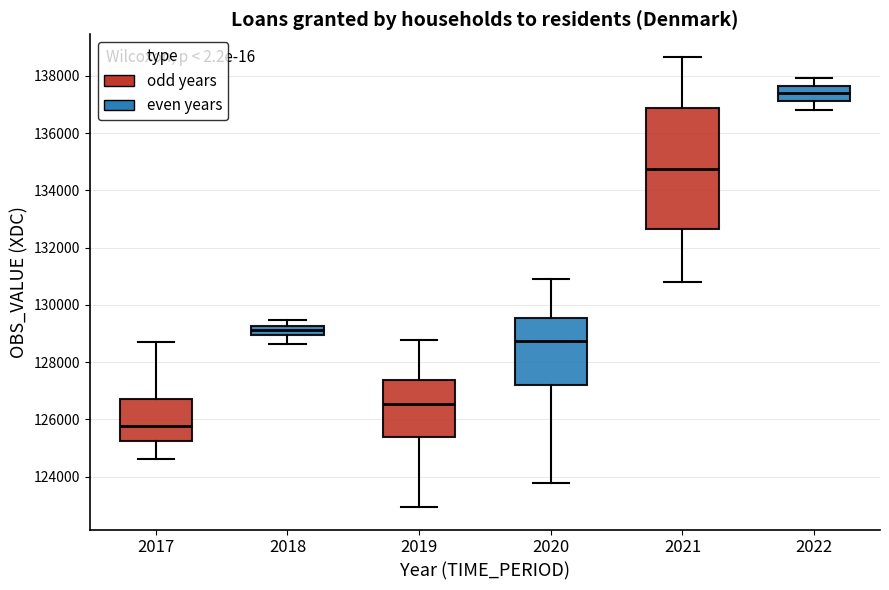

Which box's median line is the lowest?

2017